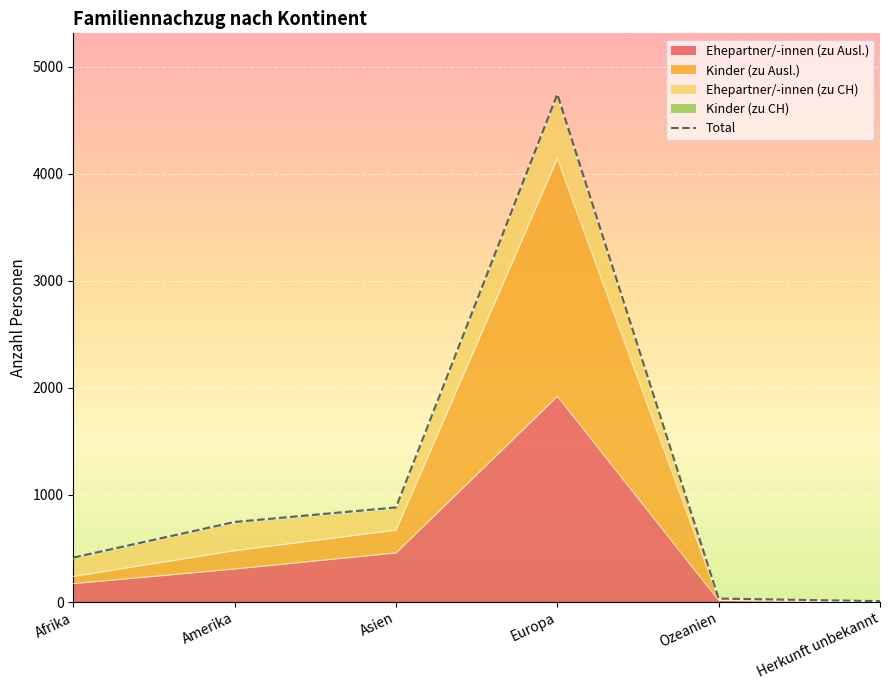

What is the label of the 4th point from the right?

Asien